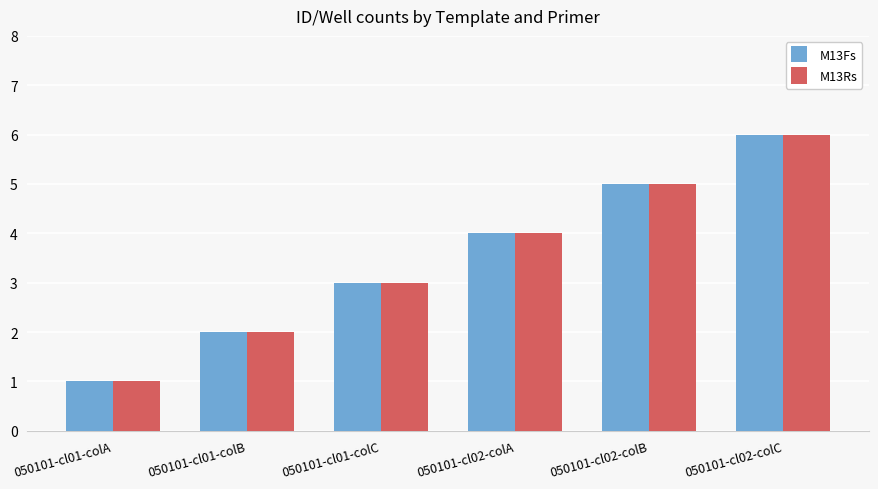

Is the value of M13Fs at 050101-cl02-colB greater than the value of M13Rs at 050101-cl01-colA?

Yes